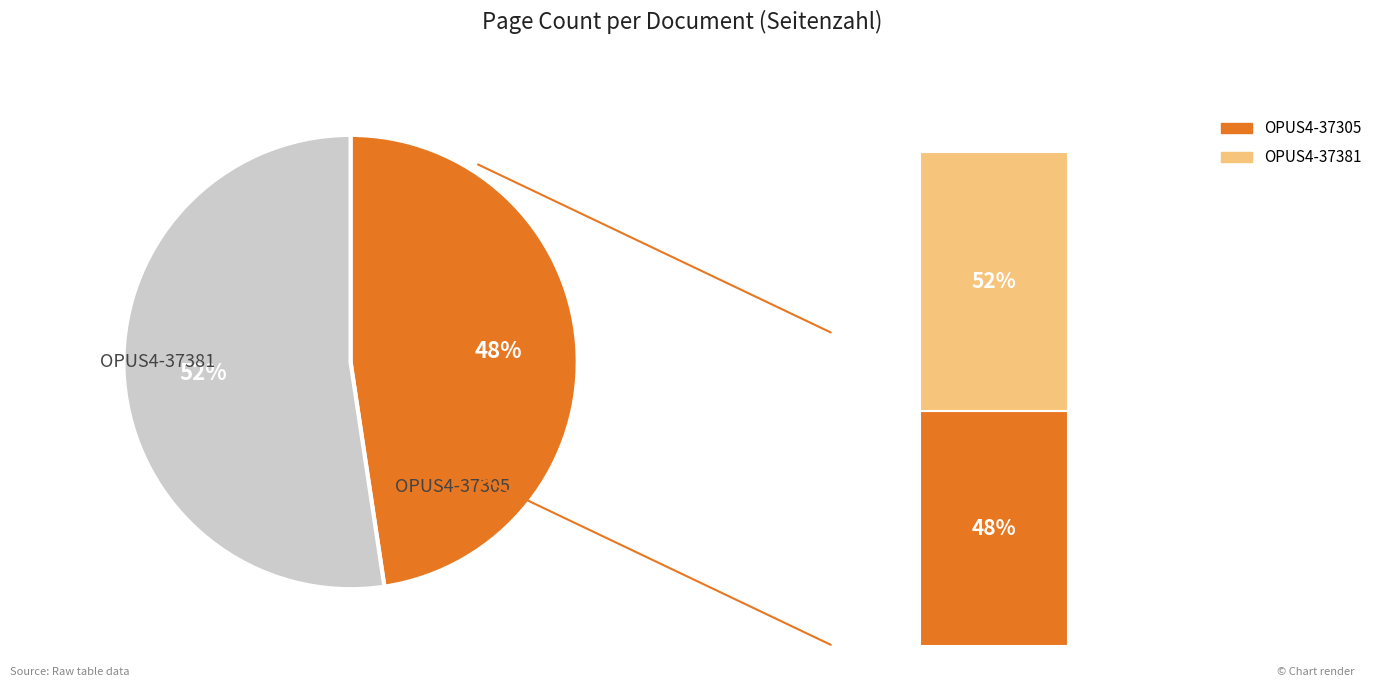

What percentage do OPUS4-37305 and OPUS4-37381 together represent?

100.0%